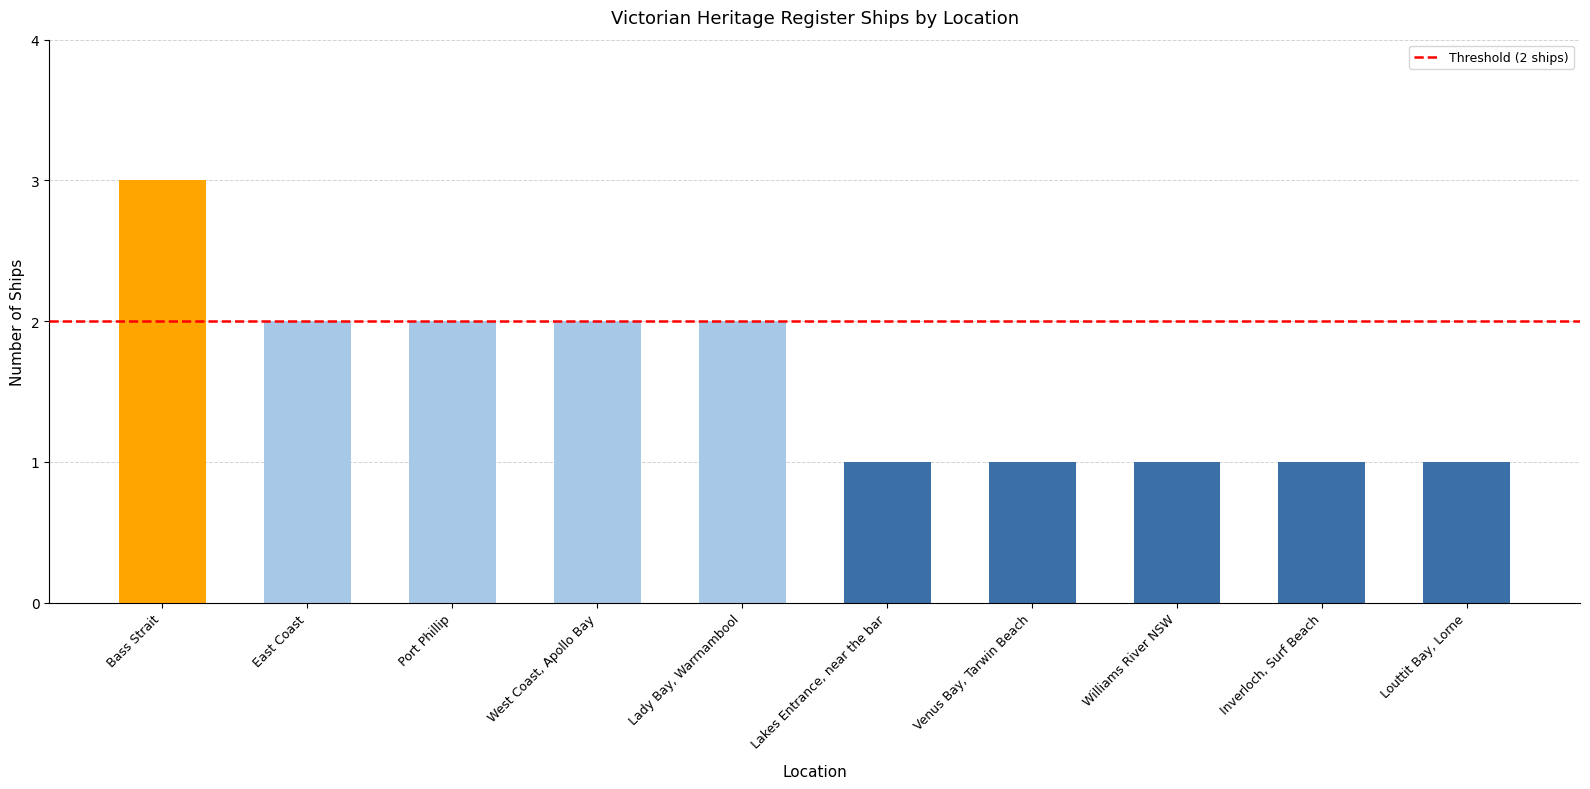

What is the difference between the maximum and minimum values?

2